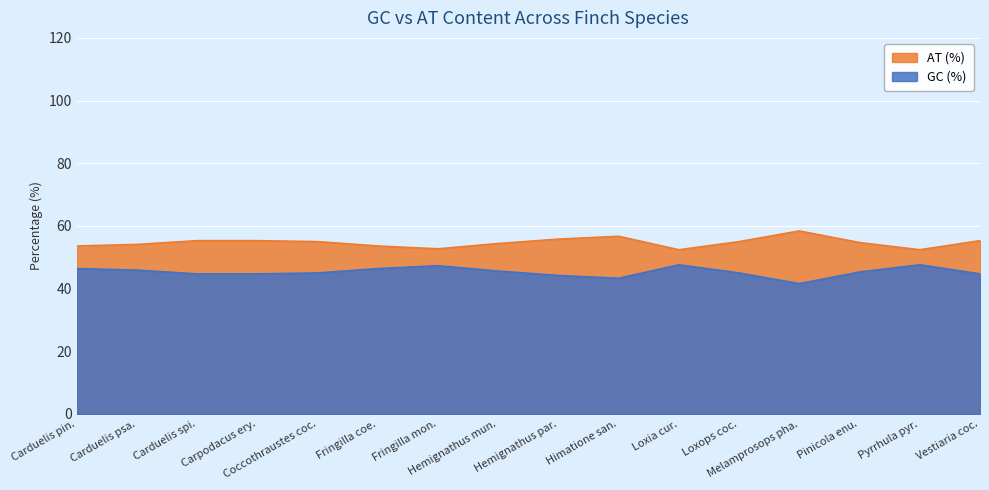

True or false: AT (%) and GC (%) intersect in this chart.

False